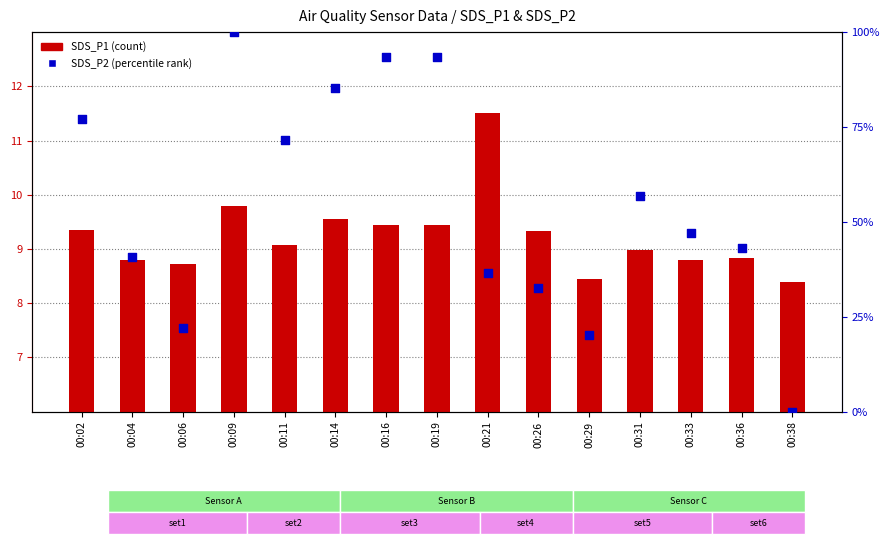

Which series reaches the maximum Y coordinate?

SDS_P2 (percentile rank)